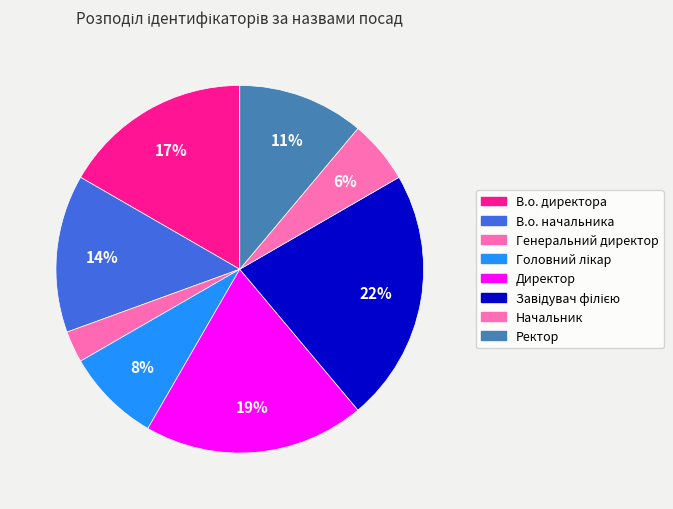

How many slices are in this pie chart?

8